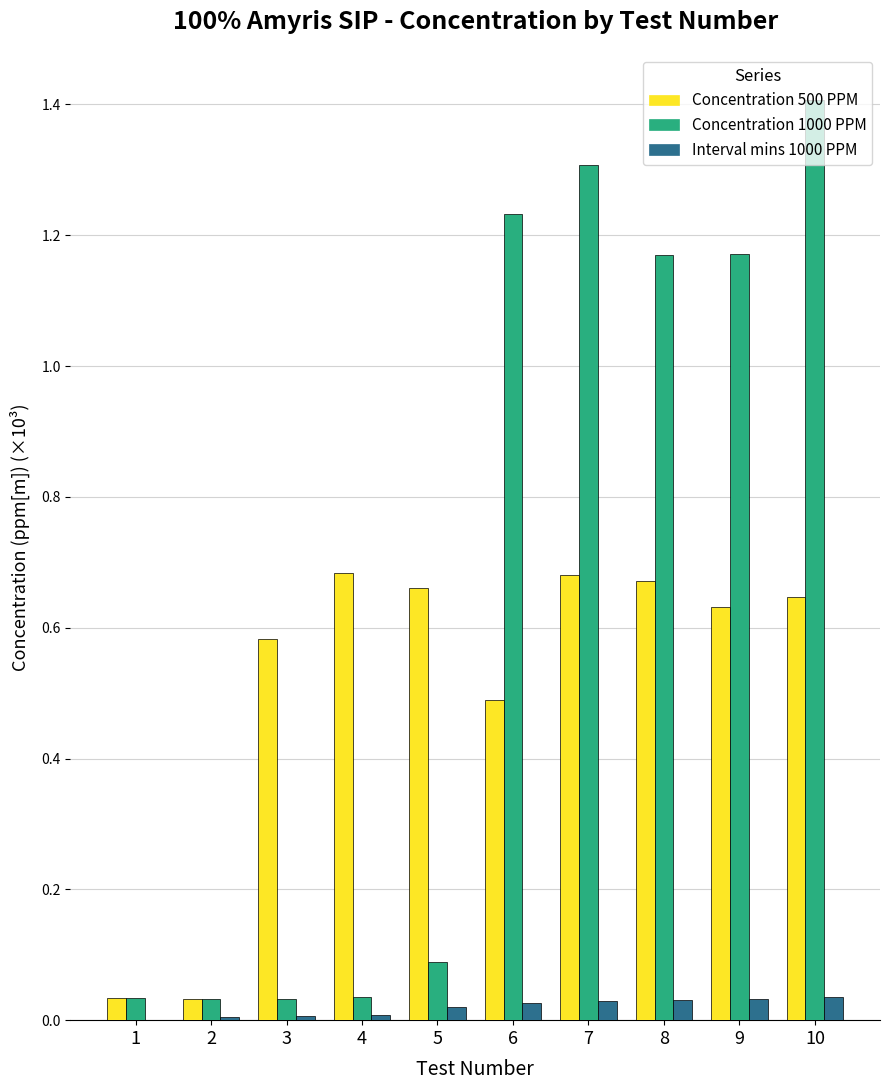

Which category has the highest value in the Concentration 1000 PPM series?

10